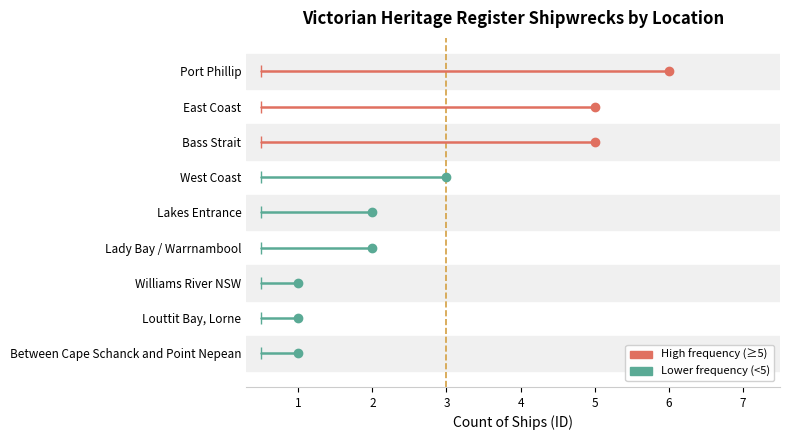

How many values are between 1 and 5?

8